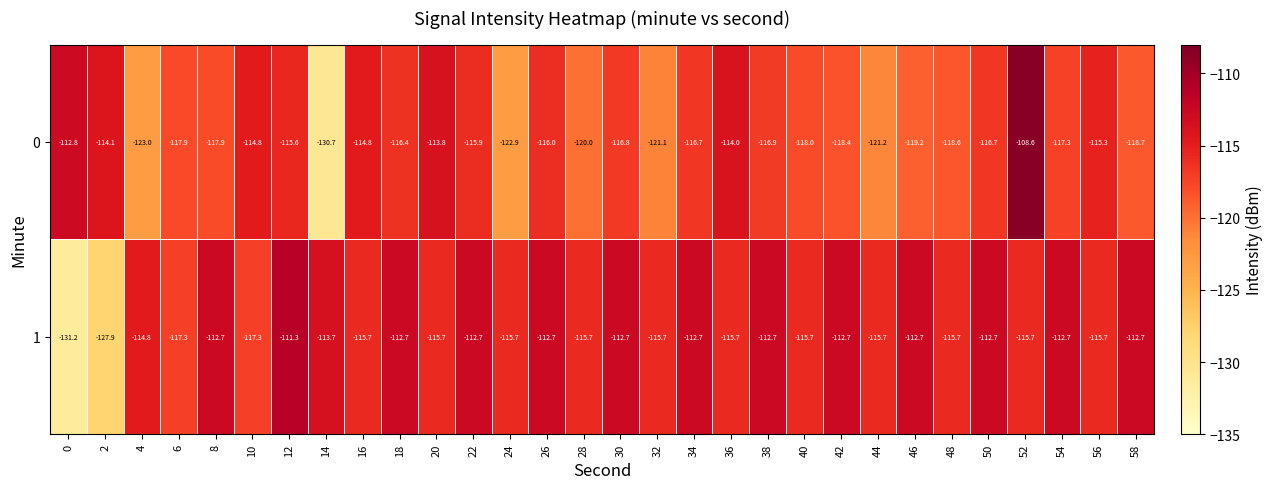

Rank the series by their average value, from lowest to highest.

0, 1